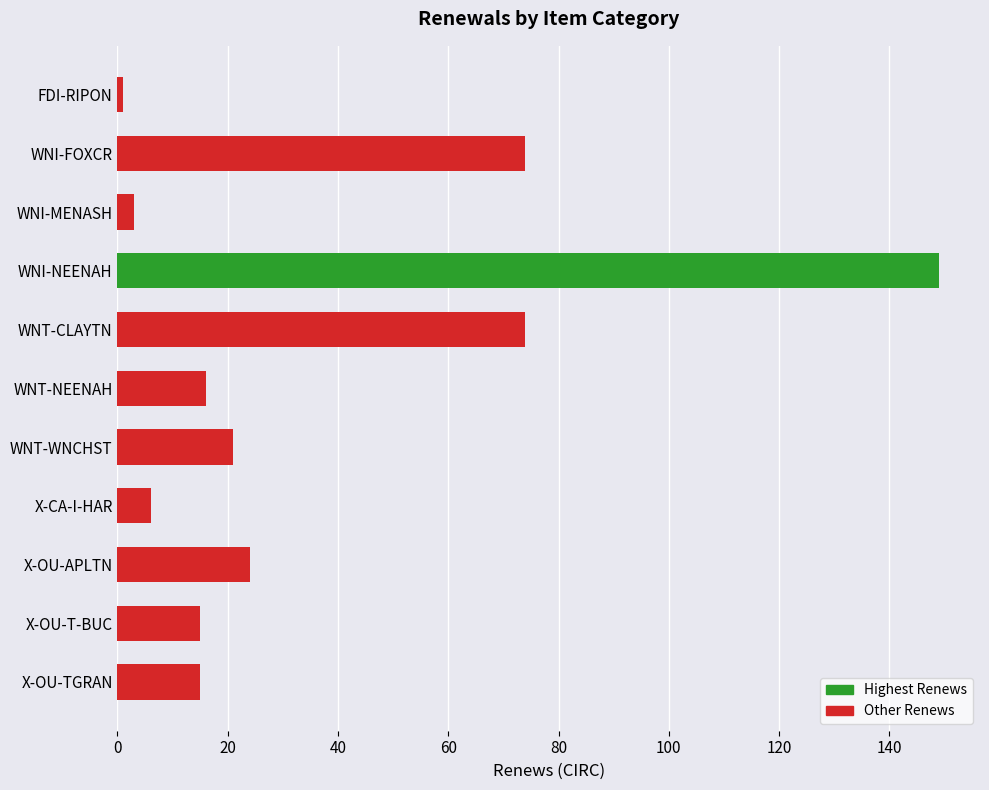

How many bars are there in total?

11